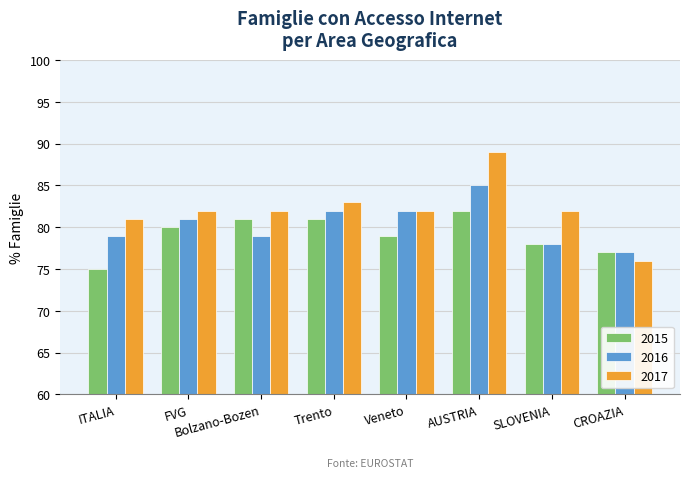

Count the 2015 values in the range 78 to 81.

5